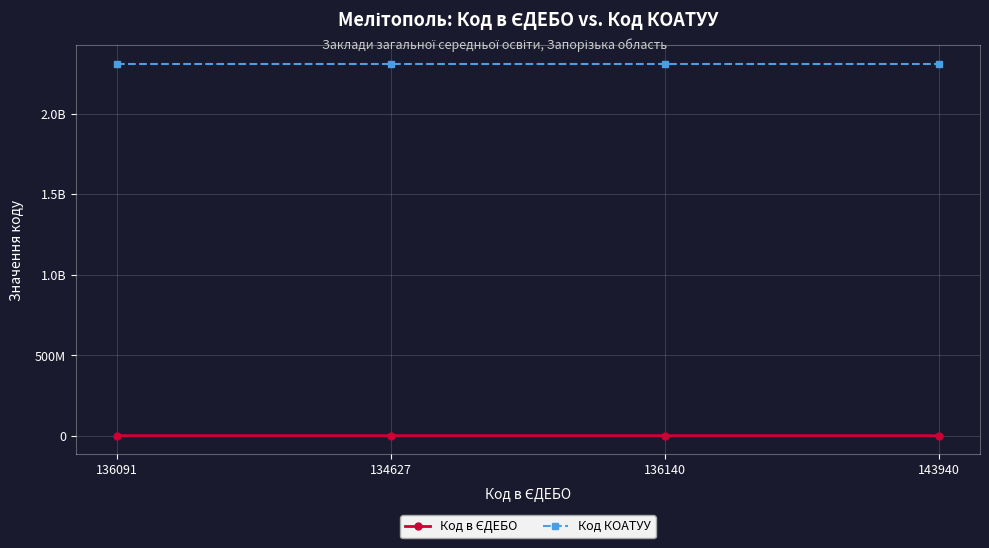

Does the chart have visible grid lines?

Yes